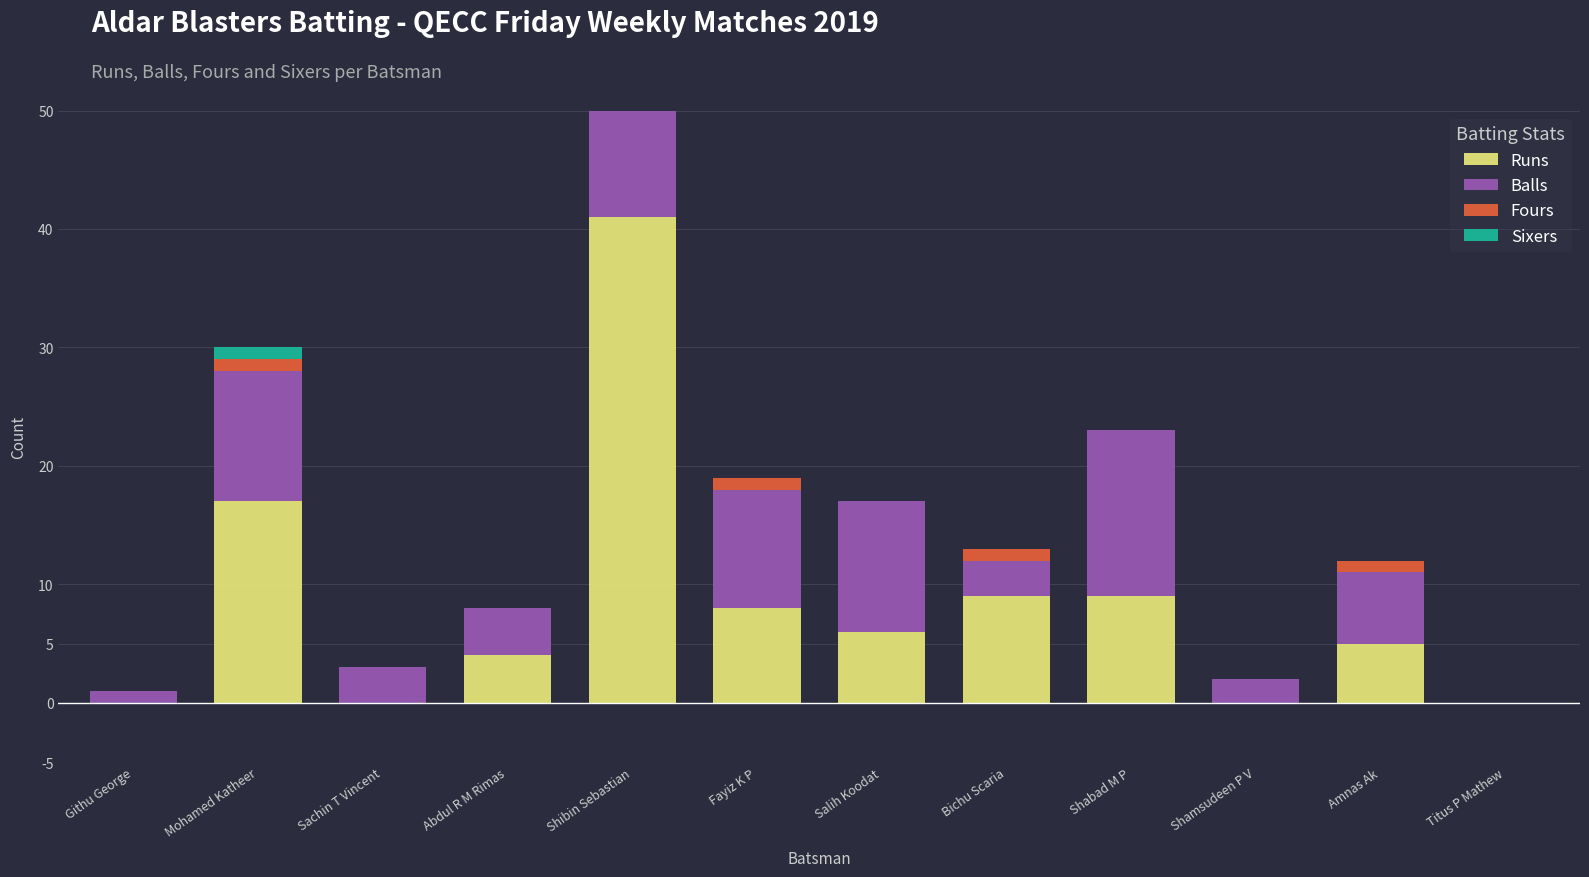

How many bars are there in total?

48